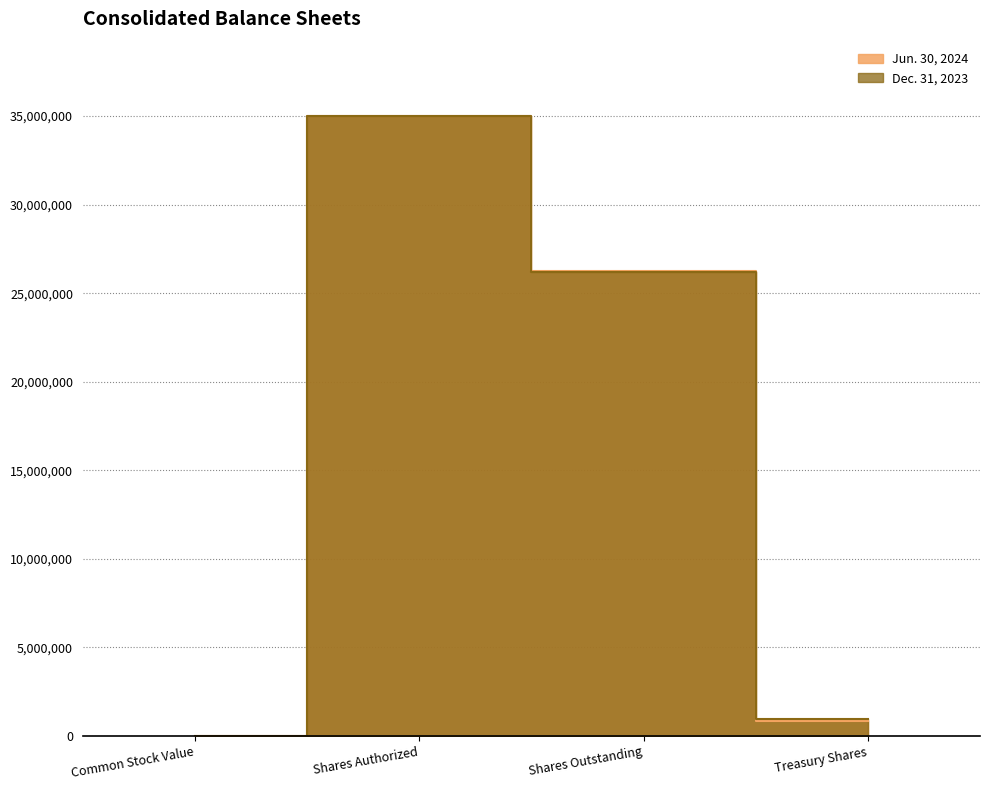

True or false: Dec. 31, 2023 and Jun. 30, 2024 cross at least once.

True